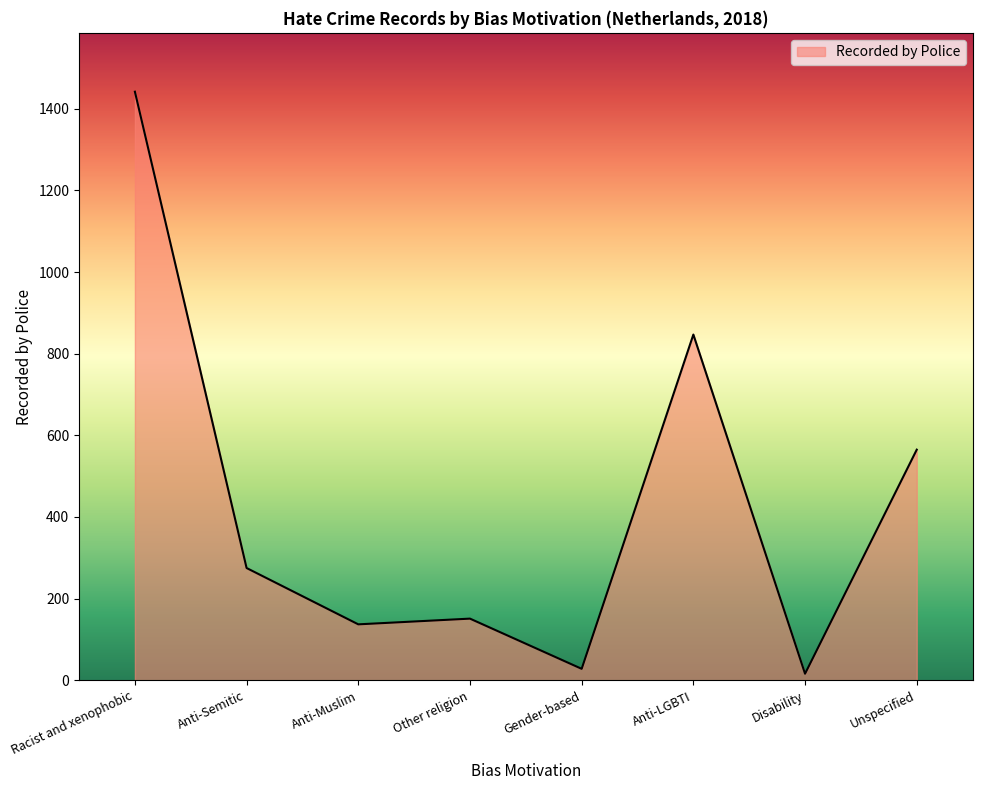

What is the average value?

433